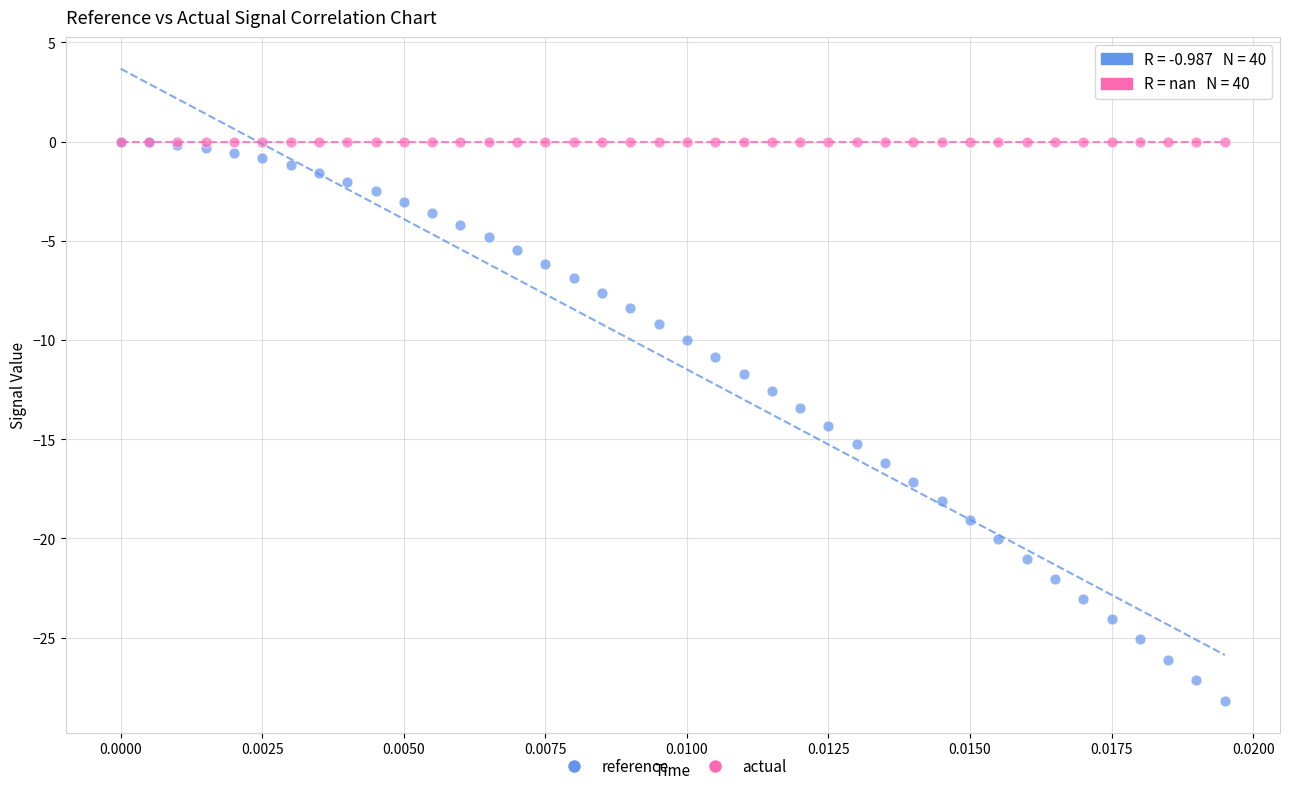

Which series reaches the minimum Y coordinate?

reference